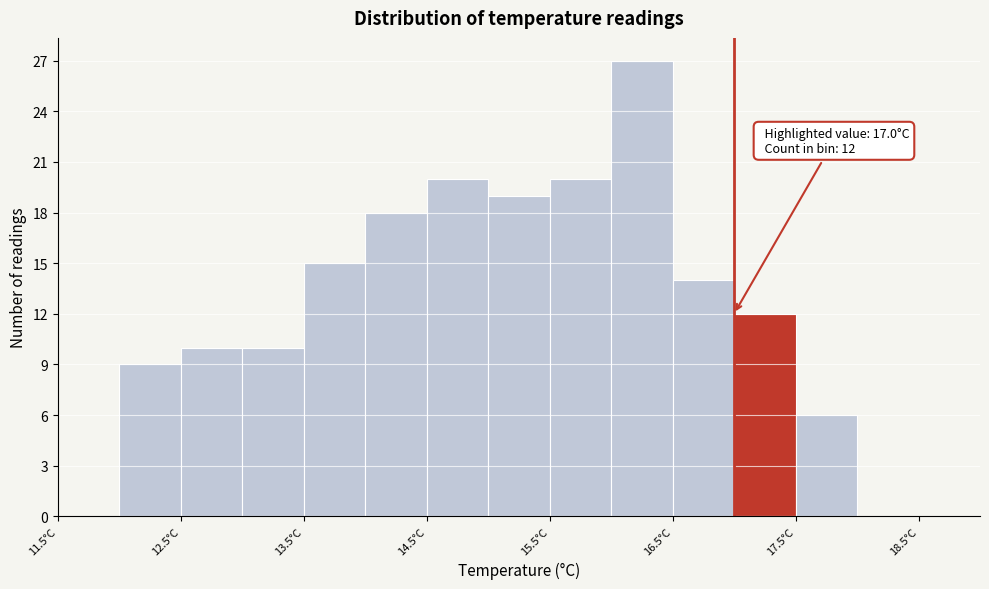

Which range on the x-axis has the tallest bar?

16.0 to 16.5